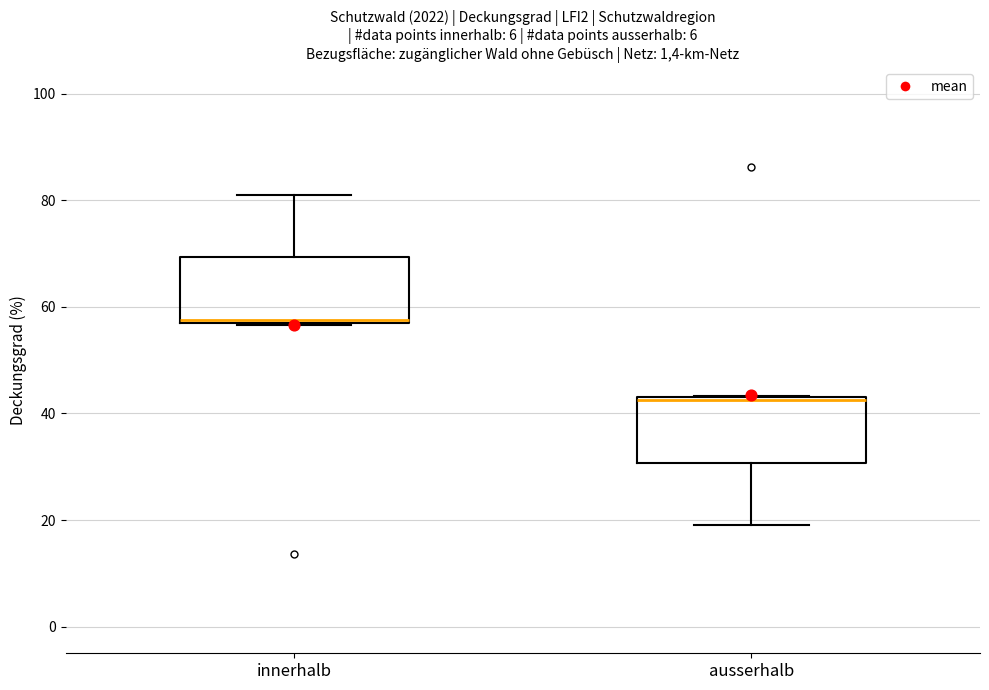

Reading left to right, read every box against the y-axis: the position of its median line, the range the box covers, and the ends of its whiskers. The values are not printed on the chart, so give them approximately, as read against the axis.

innerhalb: median 58, box 56 to 70, whiskers 56 to 82
ausserhalb: median 42, box 30 to 44, whiskers 20 to 44